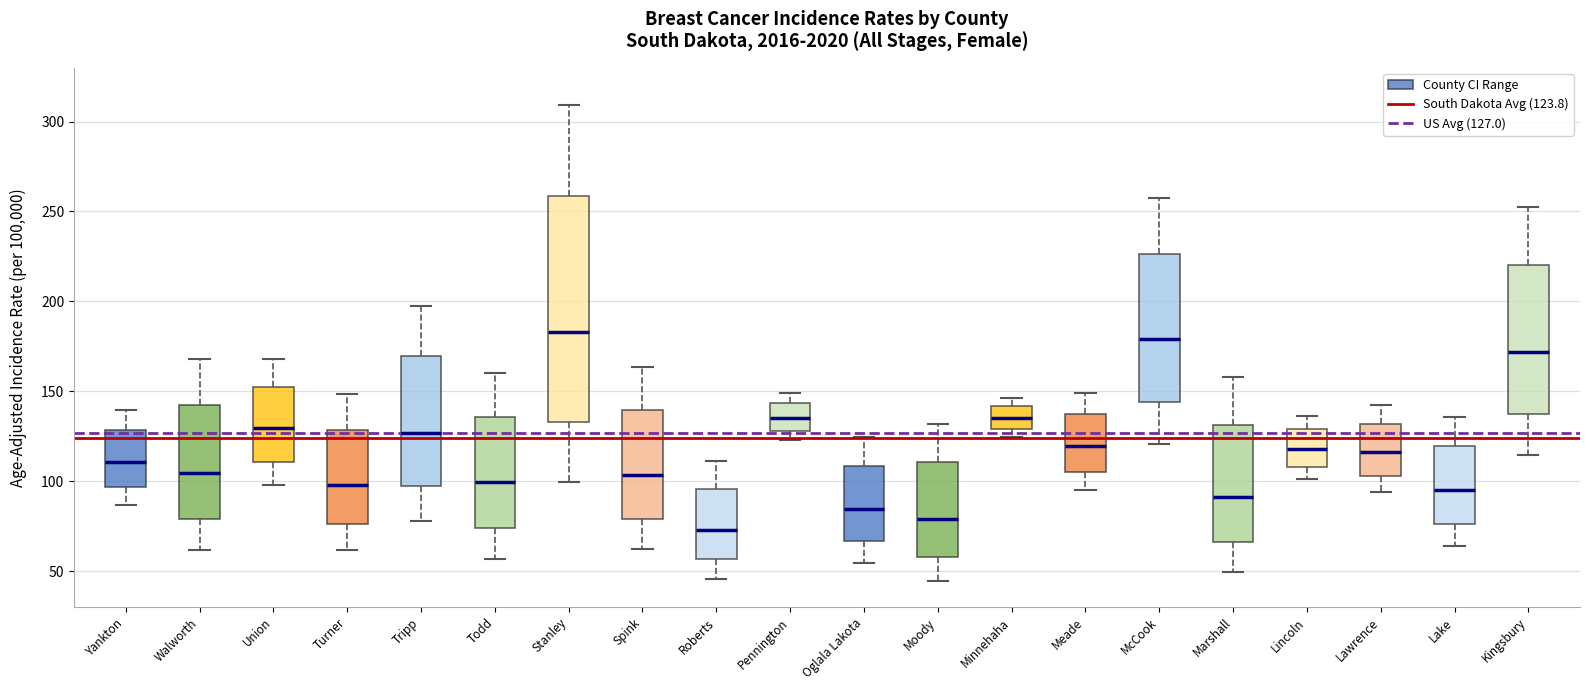

Reading left to right, transcribe this box plot: for each box, give where its median line is, the range the box spans, and where its two whiskers end, as read against the y-axis. The values are not printed on the chart, so give them approximately, as read against the axis.

Yankton: median 110, box 95 to 130, whiskers 85 to 140
Walworth: median 105, box 80 to 140, whiskers 60 to 170
Union: median 130, box 110 to 155, whiskers 100 to 170
Turner: median 100, box 75 to 130, whiskers 60 to 150
Tripp: median 125, box 95 to 170, whiskers 80 to 200
Todd: median 100, box 75 to 135, whiskers 55 to 160
Stanley: median 185, box 135 to 260, whiskers 100 to 310
Spink: median 105, box 80 to 140, whiskers 60 to 165
Roberts: median 75, box 55 to 95, whiskers 45 to 110
Pennington: median 135, box 130 to 145, whiskers 125 to 150
Oglala Lakota: median 85, box 65 to 110, whiskers 55 to 125
Moody: median 80, box 60 to 110, whiskers 45 to 130
Minnehaha: median 135, box 130 to 140, whiskers 125 to 145
Meade: median 120, box 105 to 135, whiskers 95 to 150
McCook: median 180, box 145 to 225, whiskers 120 to 260
Marshall: median 90, box 65 to 130, whiskers 50 to 160
Lincoln: median 120, box 110 to 130, whiskers 100 to 135
Lawrence: median 115, box 105 to 130, whiskers 95 to 145
Lake: median 95, box 75 to 120, whiskers 65 to 135
Kingsbury: median 170, box 135 to 220, whiskers 115 to 250